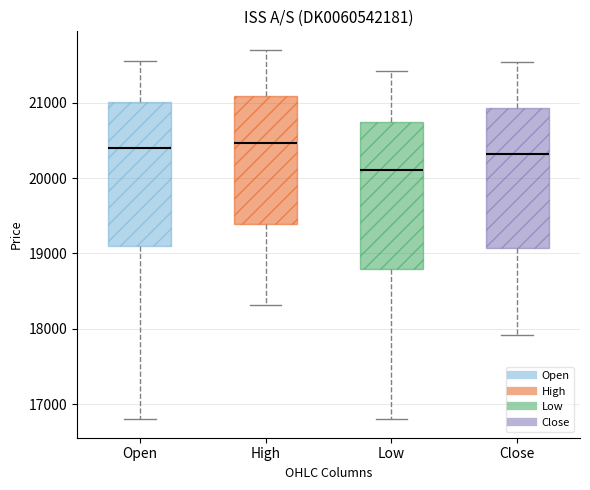

Where is the lower edge of the box for High on the y-axis? The values are not printed on the chart, so give them approximately, as read against the axis.

19400